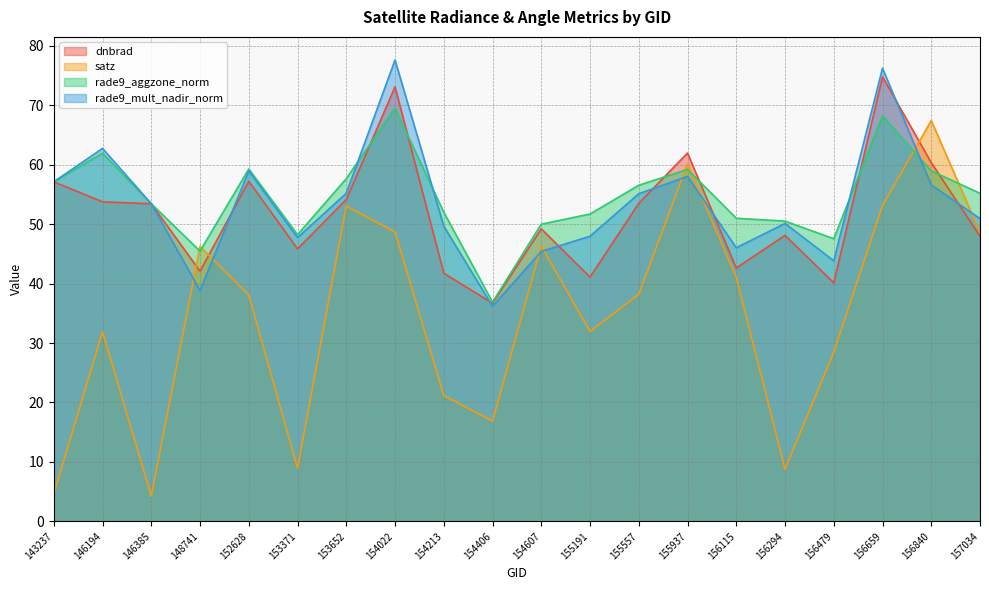

At how many categories does at least one series exceed 20?

20